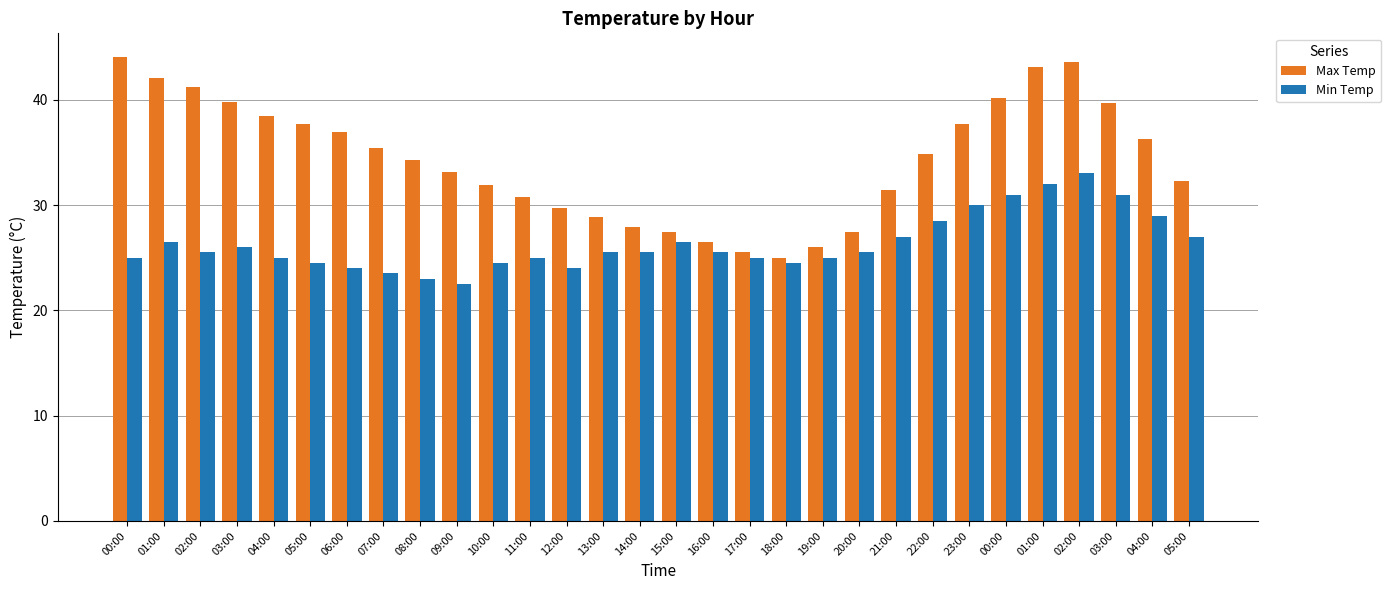

What is the minimum value shown in the chart?

22.5